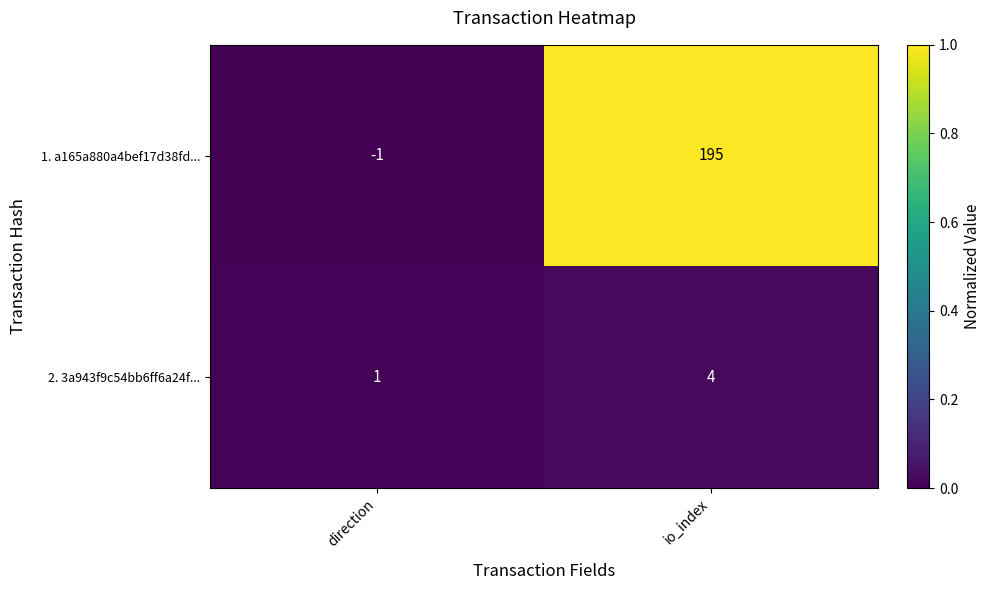

True or false: 2. 3a943f9c54bb6ff6a24f... has a value of 4 at io_index.

True